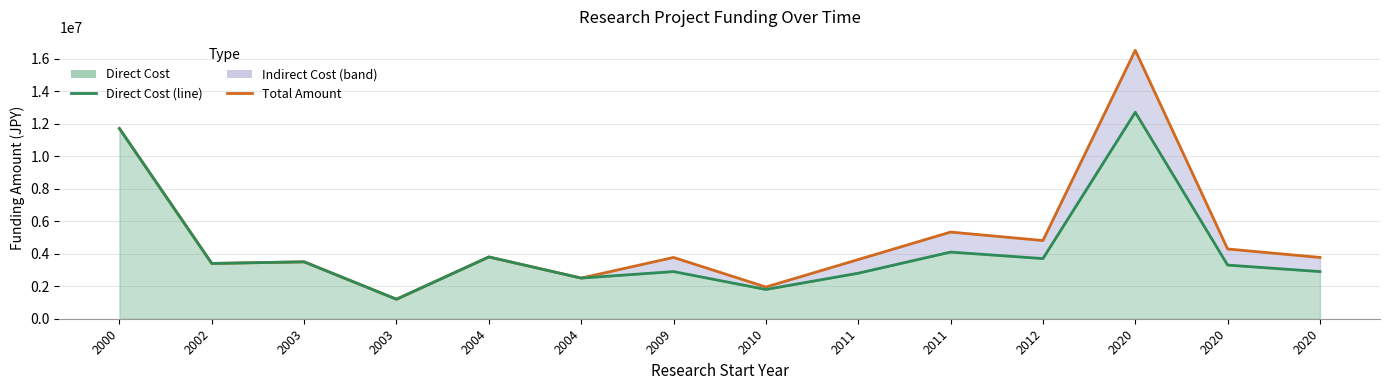

At which label is Direct Cost (line) closest to 6950000?

2011